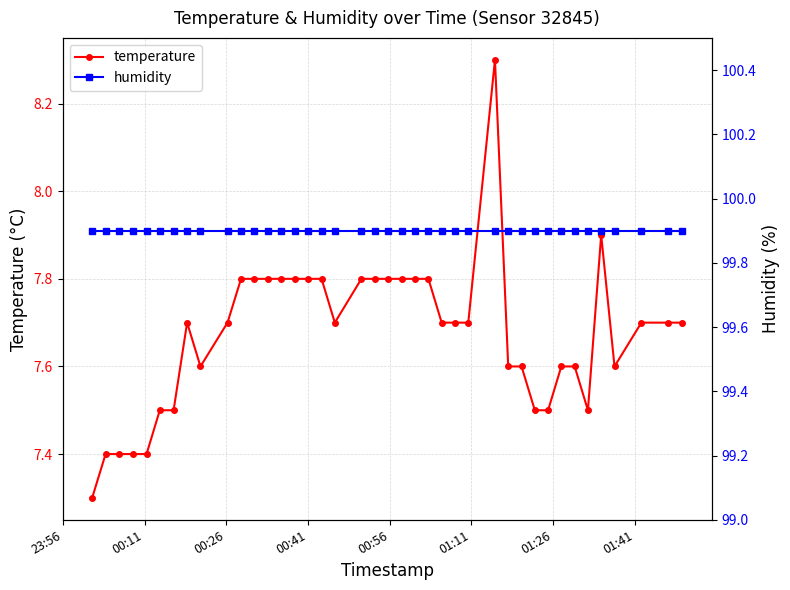

Reading left to right, transcribe all the data shown in this chart.

temperature: 7.3	7.4	7.4	7.4	7.4	7.5	7.5	7.7	7.6	7.7	7.8	7.8	7.8	7.8	7.8	7.8	7.8	7.7	7.8	7.8	7.8	7.8	7.8	7.8	7.7	7.7	7.7	8.3	7.6	7.6	7.5	7.5	7.6	7.6	7.5	7.9	7.6	7.7	7.7	7.7
humidity: 99.9	99.9	99.9	99.9	99.9	99.9	99.9	99.9	99.9	99.9	99.9	99.9	99.9	99.9	99.9	99.9	99.9	99.9	99.9	99.9	99.9	99.9	99.9	99.9	99.9	99.9	99.9	99.9	99.9	99.9	99.9	99.9	99.9	99.9	99.9	99.9	99.9	99.9	99.9	99.9